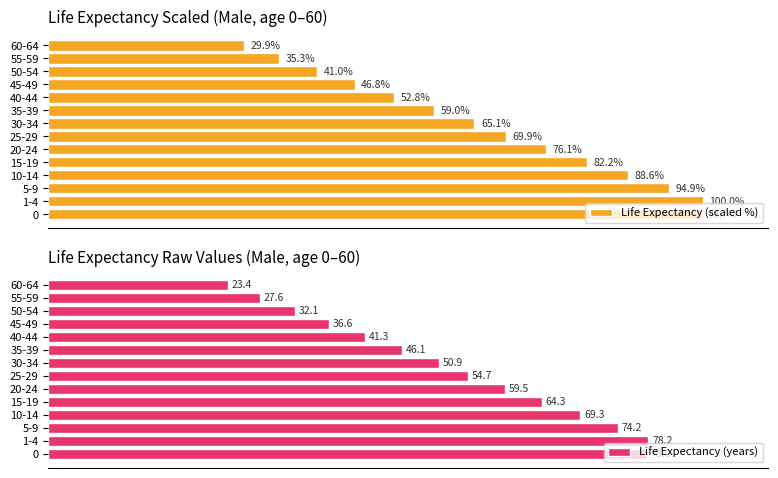

What is the maximum value shown in the chart?

100.0